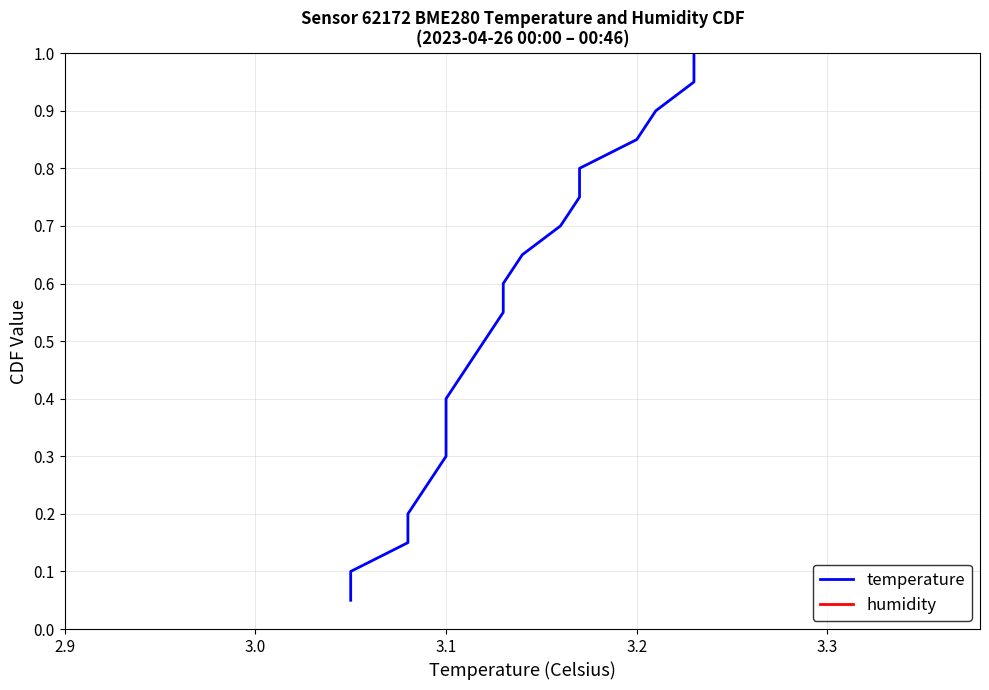

True or false: temperature has more than 2 points higher than both neighbors.

False